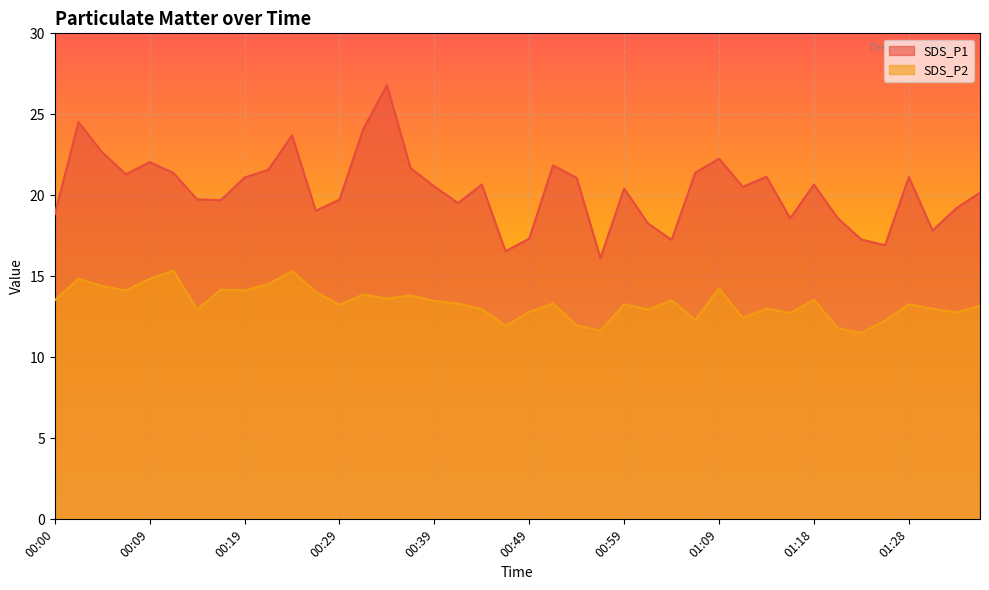

Which series has the widest spread of values?

SDS_P1